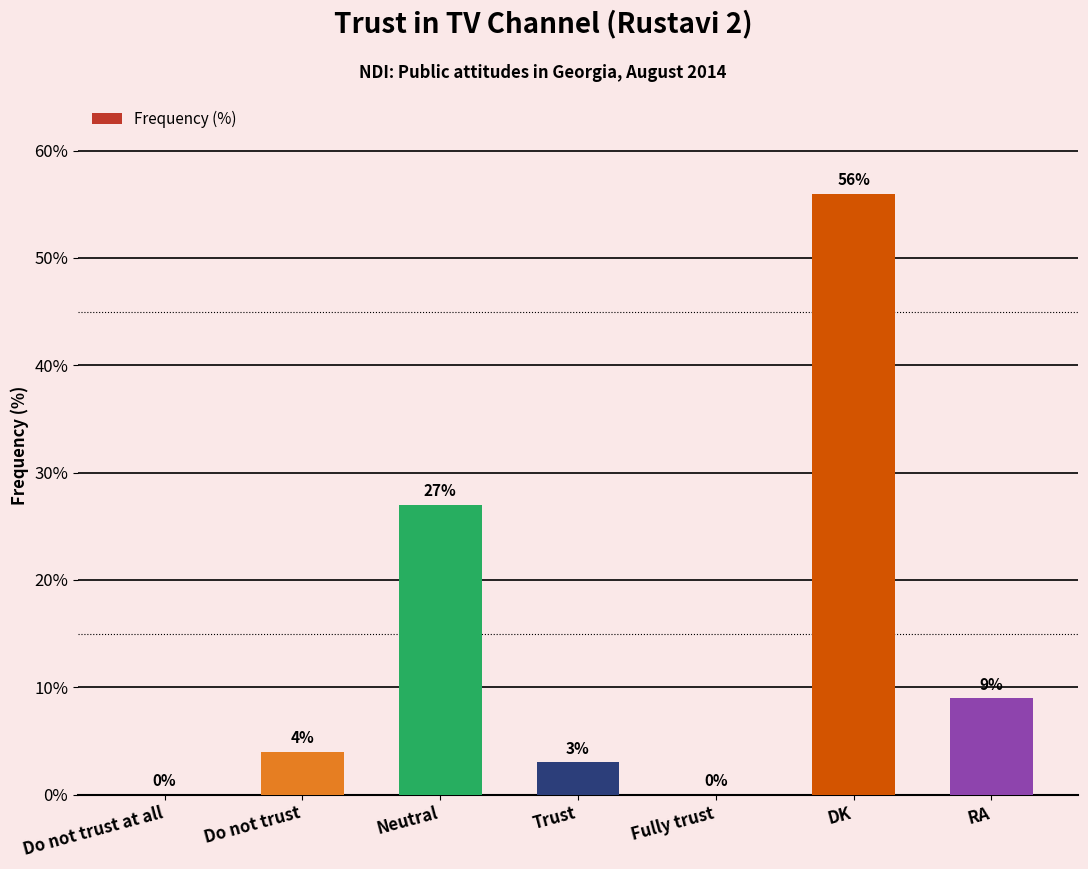

Which label corresponds to the largest value in the chart?

DK